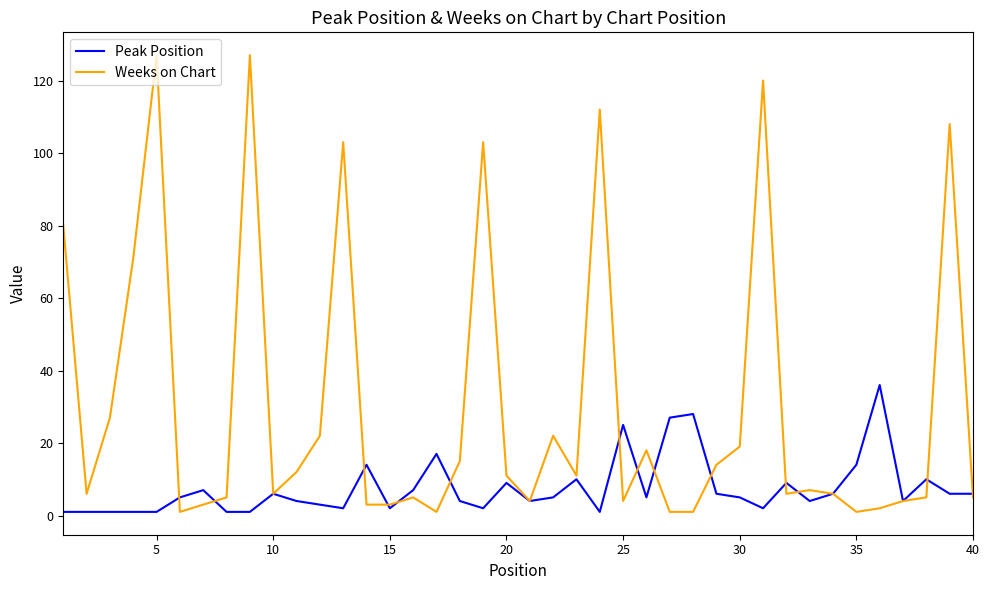

Which series has the largest range (max minus min)?

Weeks on Chart